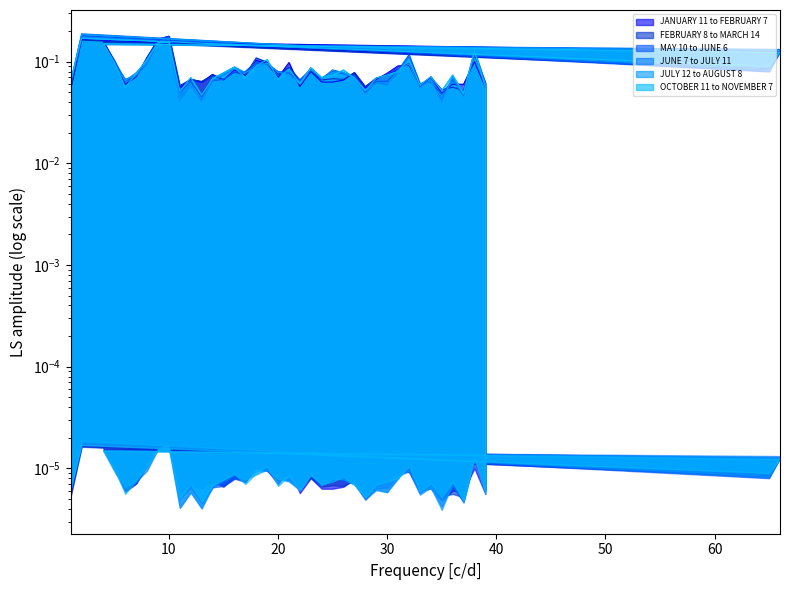

Reading left to right, what are all the values shown in this chart?

JANUARY 11 to FEBRUARY 7: 1=0.1	2=0.2	65=0.1	66=0.1	4=0.2	5=0.1	6=0.1	7=0.1	8=0.1	9=0.2	10=0.2	11=0.1	12=0.1	13=0.1	14=0.1	15=0.1	16=0.1	17=0.1	18=0.1	19=0.1	20=0.1	21=0.1	22=0.1	23=0.1	24=0.1	25=0.1	26=0.1	27=0.1	28=0.1	29=0.1	30=0.1	31=0.1	32=0.1	33=0.1	34=0.1	35=0.0	36=0.1	37=0.1	38=0.1	39=0.1
FEBRUARY 8 to MARCH 14: 1=0.1	2=0.2	65=0.1	66=0.1	4=0.2	5=0.1	6=0.1	7=0.1	8=0.1	9=0.2	10=0.2	11=0.1	12=0.1	13=0.1	14=0.1	15=0.1	16=0.1	17=0.1	18=0.1	19=0.1	20=0.1	21=0.1	22=0.1	23=0.1	24=0.1	25=0.1	26=0.1	27=0.1	28=0.1	29=0.1	30=0.1	31=0.1	32=0.1	33=0.1	34=0.1	35=0.1	36=0.1	37=0.1	38=0.1	39=0.1
MAY 10 to JUNE 6: 1=0.1	2=0.2	65=0.1	66=0.1	4=0.2	5=0.1	6=0.1	7=0.1	8=0.1	9=0.2	10=0.2	11=0.1	12=0.1	13=0.0	14=0.1	15=0.1	16=0.1	17=0.1	18=0.1	19=0.1	20=0.1	21=0.1	22=0.1	23=0.1	24=0.1	25=0.1	26=0.1	27=0.1	28=0.1	29=0.1	30=0.1	31=0.1	32=0.1	33=0.1	34=0.1	35=0.0	36=0.1	37=0.0	38=0.1	39=0.1
JUNE 7 to JULY 11: 1=0.1	2=0.2	65=0.1	66=0.1	4=0.1	5=0.1	6=0.1	7=0.1	8=0.1	9=0.2	10=0.2	11=0.0	12=0.1	13=0.0	14=0.1	15=0.1	16=0.1	17=0.1	18=0.1	19=0.1	20=0.1	21=0.1	22=0.1	23=0.1	24=0.1	25=0.1	26=0.1	27=0.1	28=0.0	29=0.1	30=0.1	31=0.1	32=0.1	33=0.1	34=0.1	35=0.0	36=0.1	37=0.0	38=0.1	39=0.1
JULY 12 to AUGUST 8: 1=0.1	2=0.2	65=0.1	66=0.1	4=0.1	5=0.1	6=0.1	7=0.1	8=0.1	9=0.2	10=0.2	11=0.0	12=0.1	13=0.0	14=0.1	15=0.1	16=0.1	17=0.1	18=0.1	19=0.1	20=0.1	21=0.1	22=0.1	23=0.1	24=0.1	25=0.1	26=0.1	27=0.1	28=0.1	29=0.1	30=0.1	31=0.1	32=0.1	33=0.1	34=0.1	35=0.0	36=0.1	37=0.1	38=0.1	39=0.1
OCTOBER 11 to NOVEMBER 7: 1=0.1	2=0.2	65=0.1	66=0.1	4=0.1	5=0.1	6=0.1	7=0.1	8=0.1	9=0.2	10=0.2	11=0.1	12=0.1	13=0.0	14=0.1	15=0.1	16=0.1	17=0.1	18=0.1	19=0.1	20=0.1	21=0.1	22=0.1	23=0.1	24=0.1	25=0.1	26=0.1	27=0.1	28=0.1	29=0.1	30=0.1	31=0.1	32=0.1	33=0.1	34=0.1	35=0.1	36=0.1	37=0.0	38=0.1	39=0.1